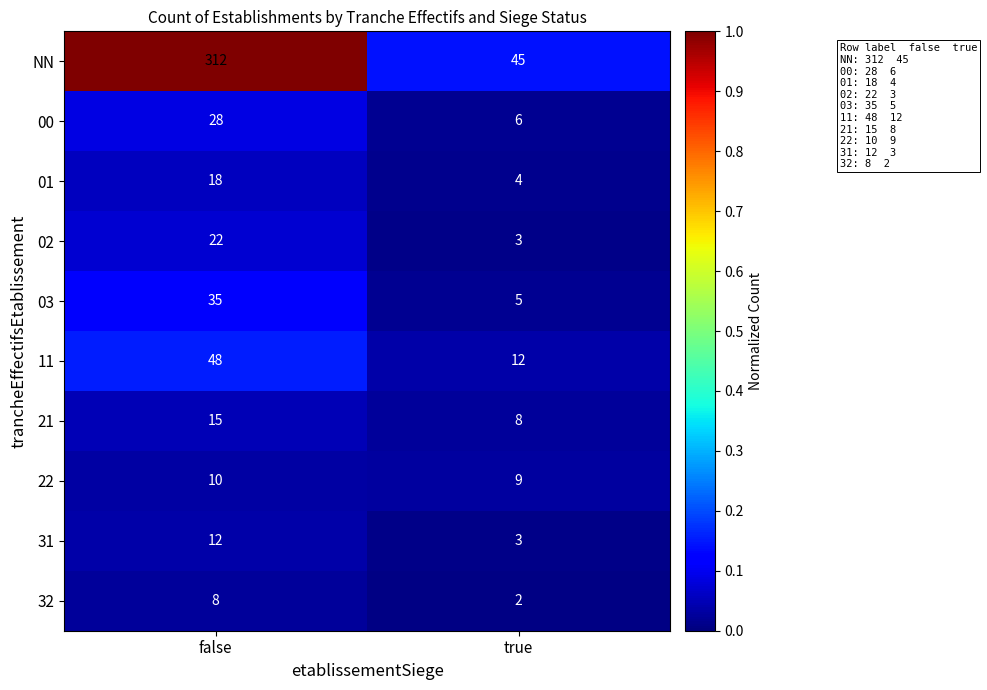

At which label is 21 closest to 11?

true